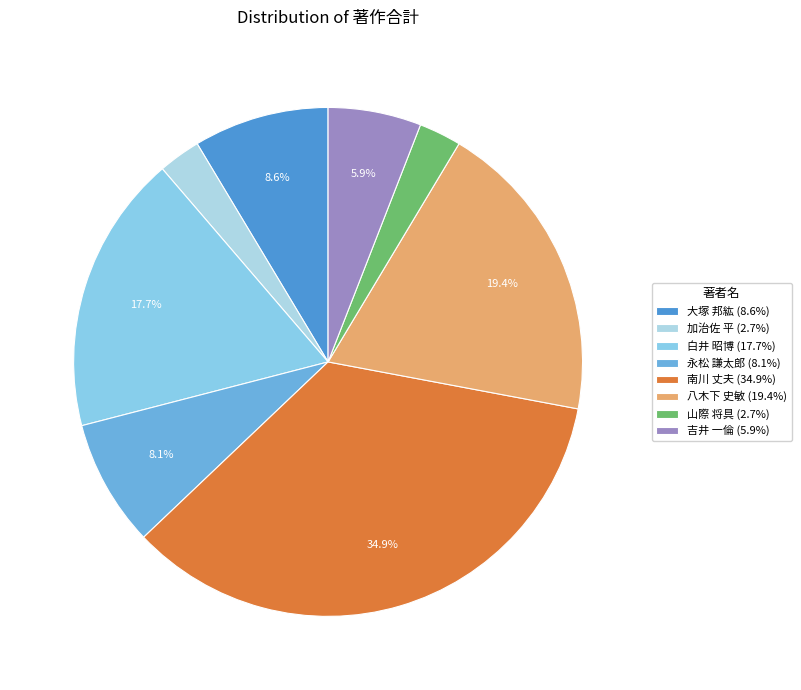

Which has a higher value, 八木下 史敏 or 白井 昭博?

八木下 史敏